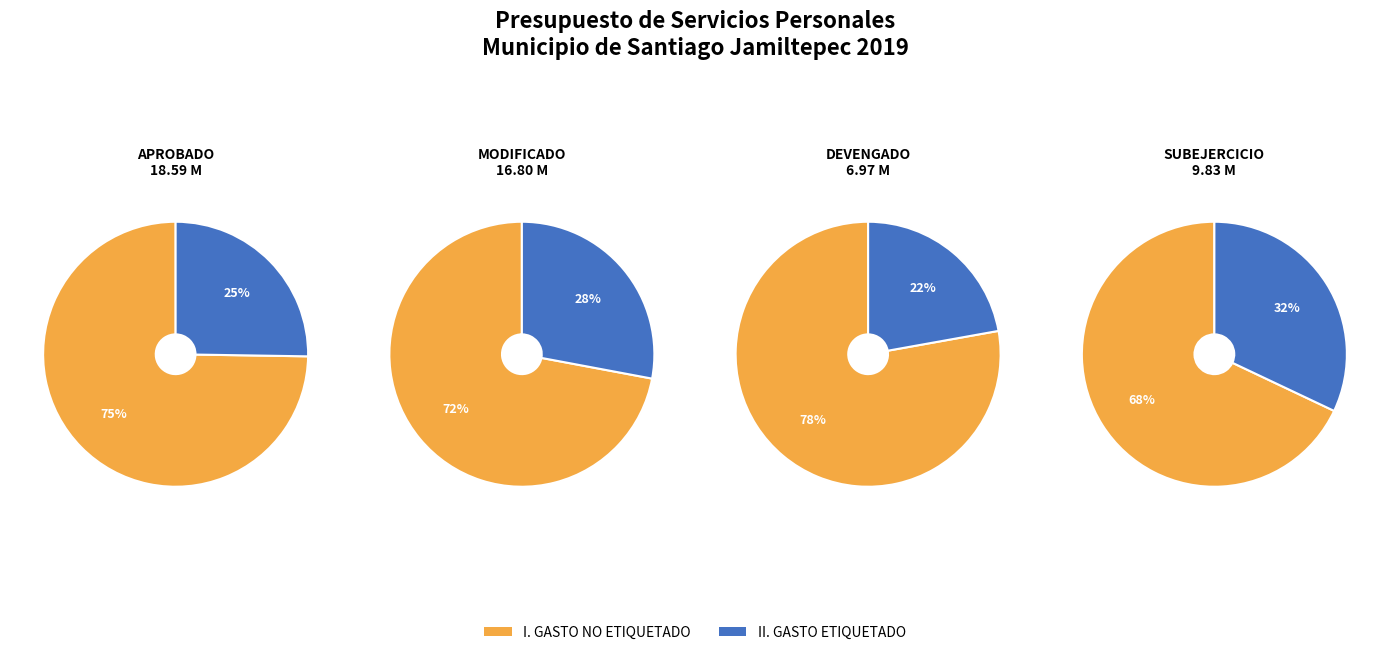

How much of the chart is everything except II. GASTO ETIQUETADO?

74.7%